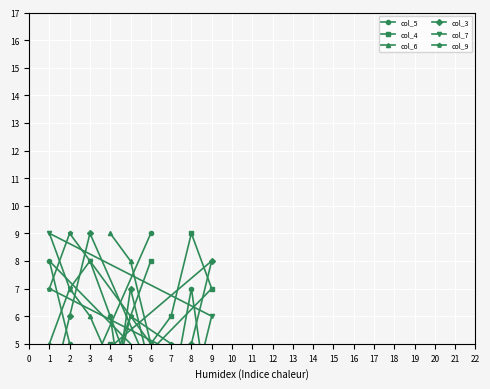

What is the approximate value of col_7 at 7?

4